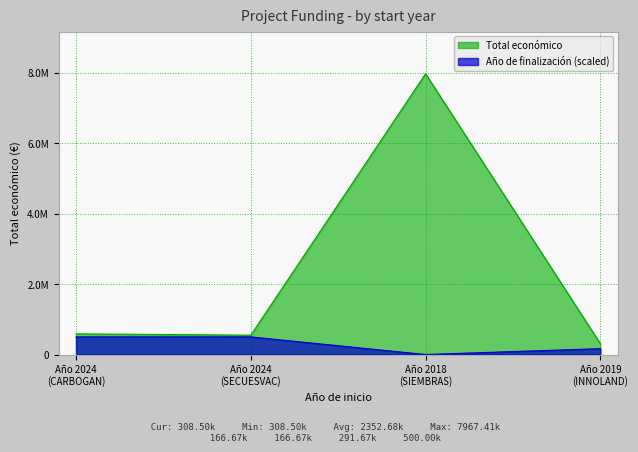

Which has a higher value, Año 2024 (SECUESVAC) or Año 2018 (SIEMBRAS)?

Año 2018 (SIEMBRAS)